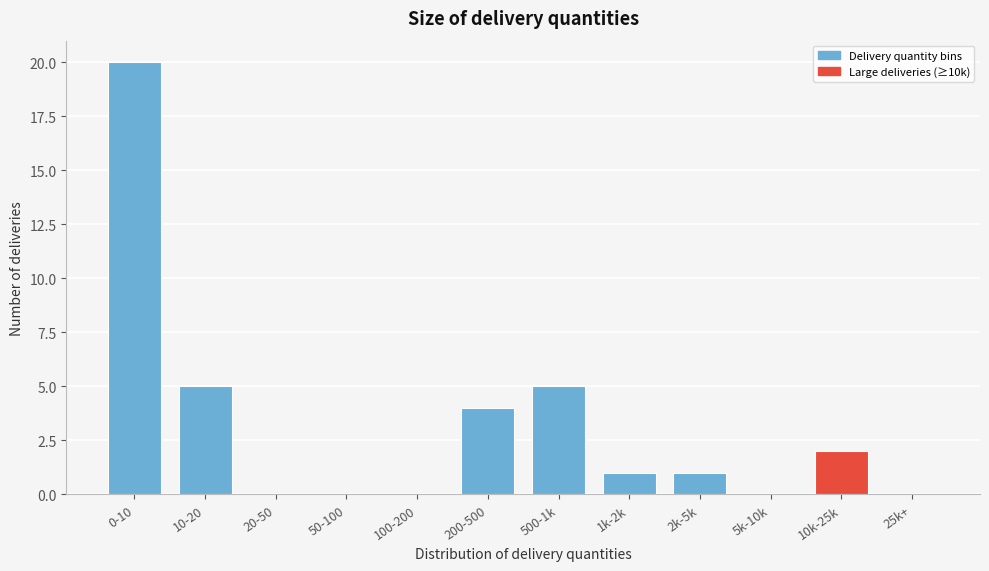

Reading right to left, extract all data points from this chart.

25k+=0	10k-25k=2	5k-10k=0	2k-5k=1	1k-2k=1	500-1k=5	200-500=4	100-200=0	50-100=0	20-50=0	10-20=5	0-10=20